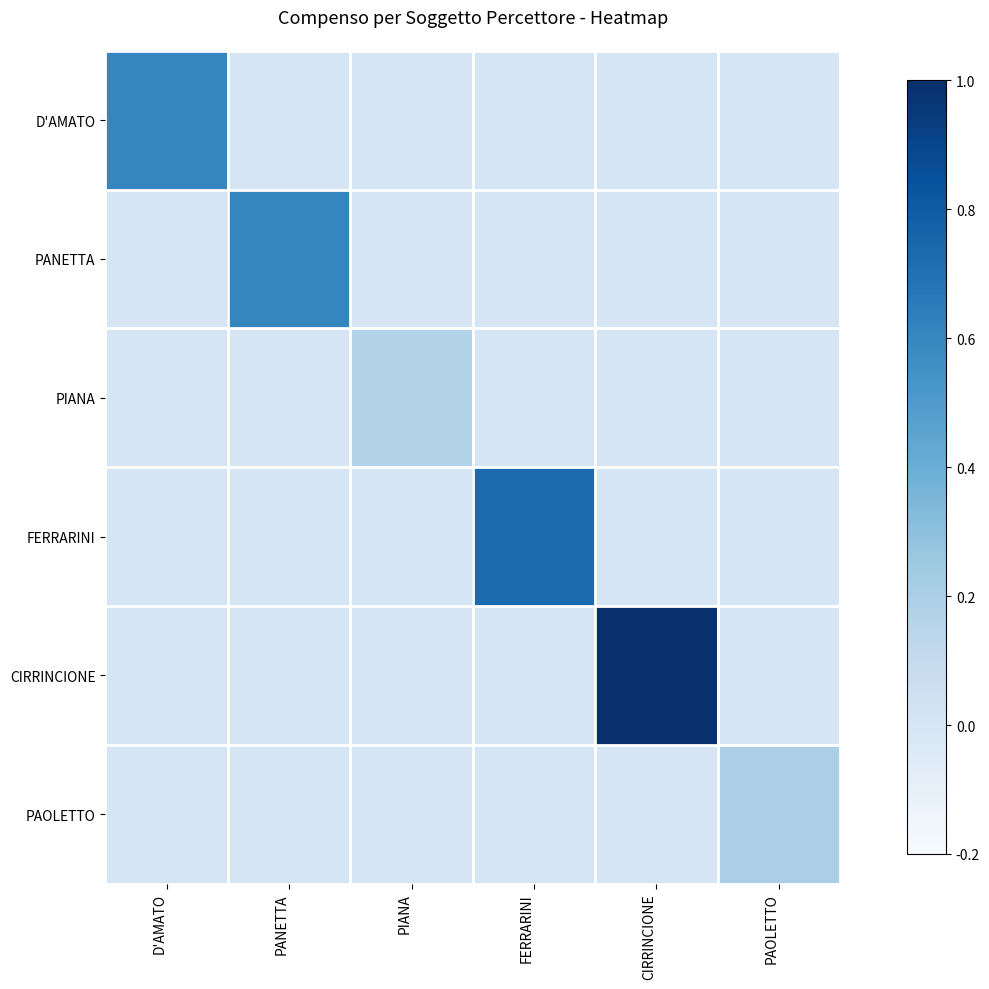

At PIANA, list the series in order from largest to smallest.

PIANA, D'AMATO, PANETTA, FERRARINI, CIRRINCIONE, PAOLETTO